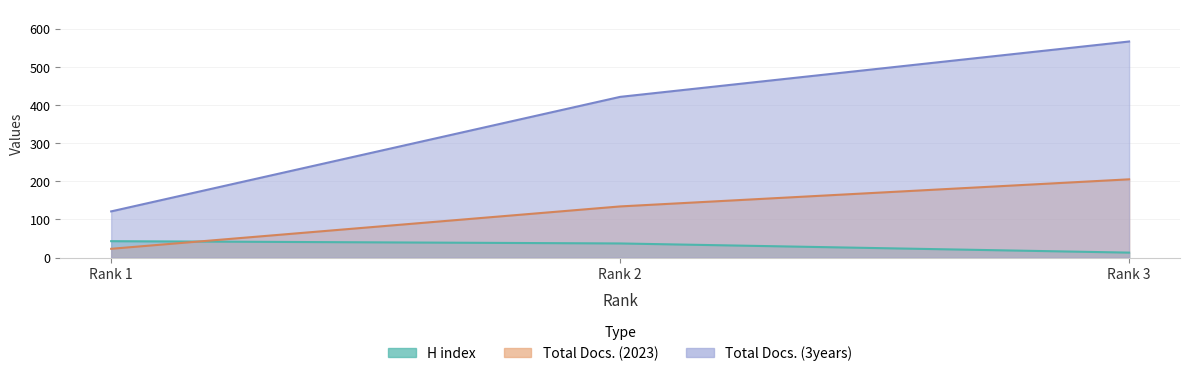

At Rank 2, list the series in order from smallest to largest.

H index, Total Docs. (2023), Total Docs. (3years)